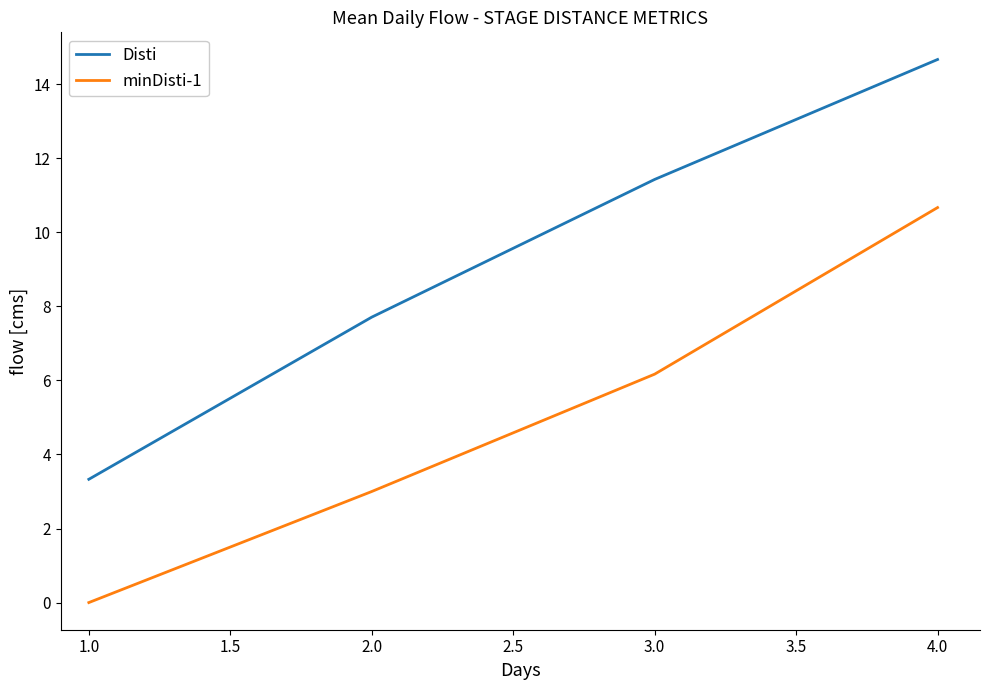

Rank the categories by Disti value from lowest to highest.

1.0, 2.0, 3.0, 4.0